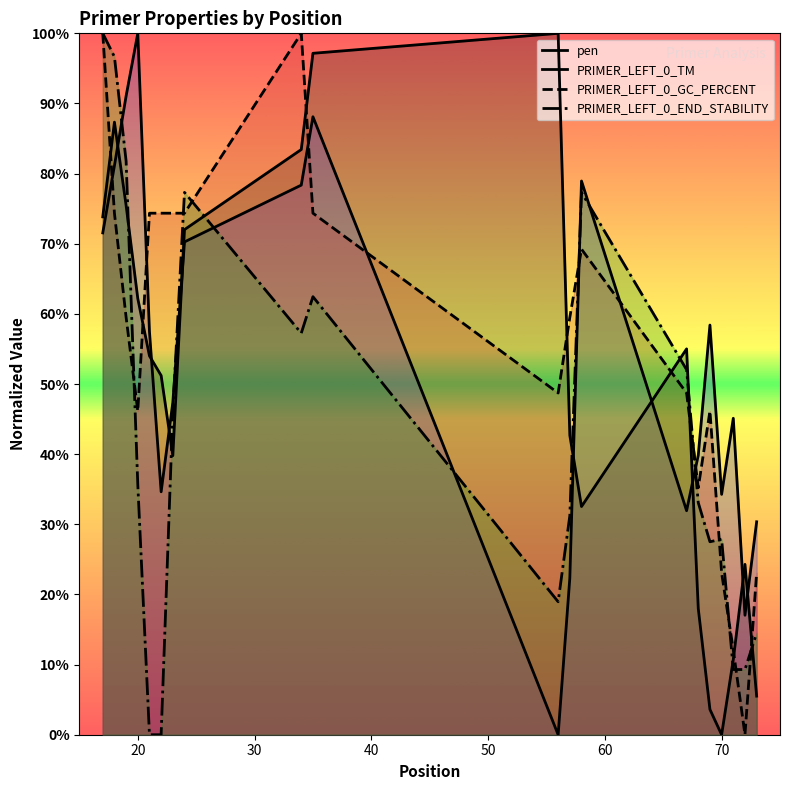

How many lines are shown in the chart?

4